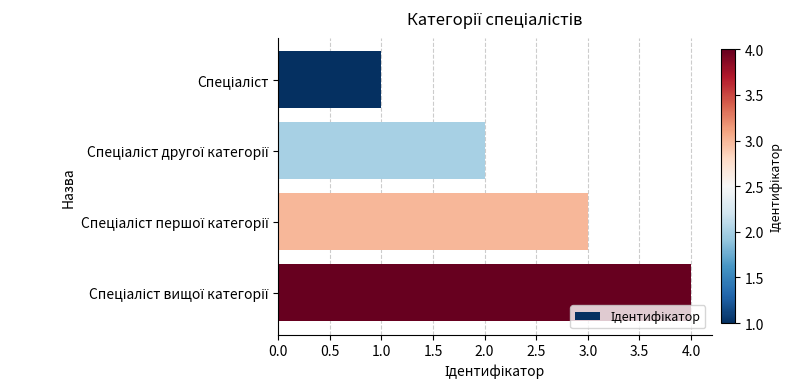

How many data points are less than 3?

2